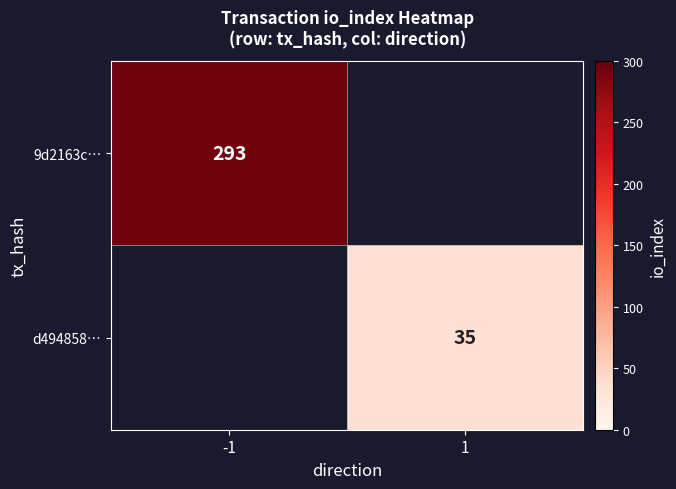

The 9d2163c… series shows 68 at -1. True or false?

False